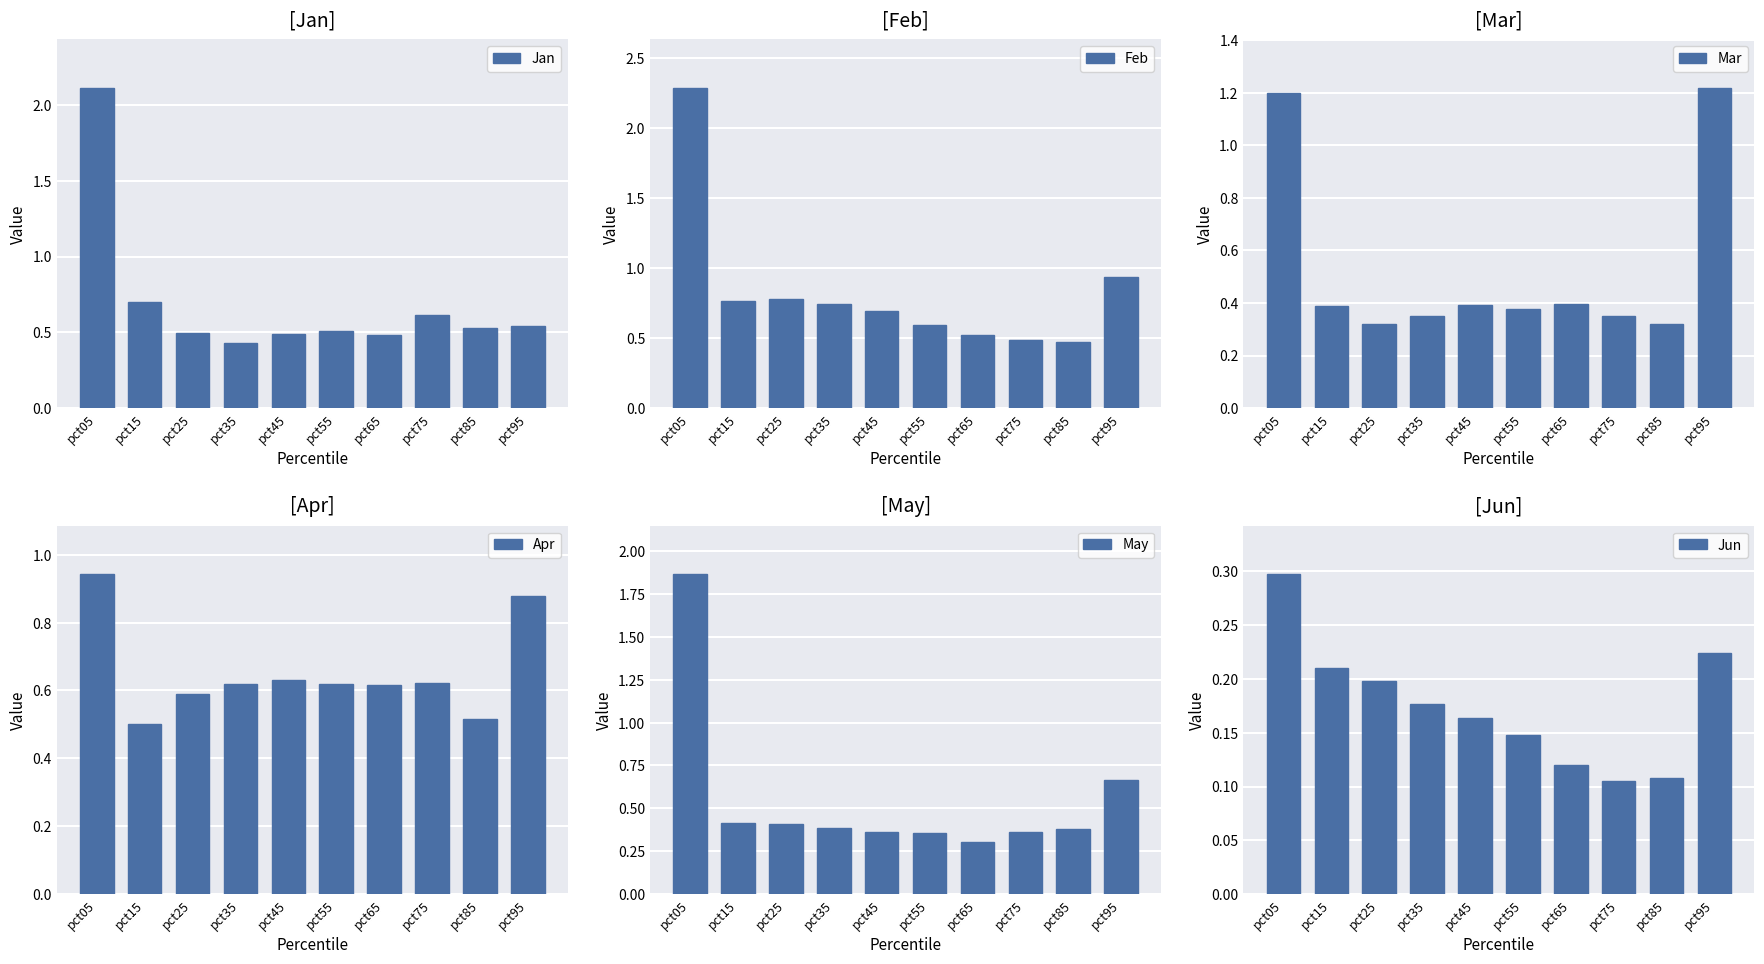

What are all the series names shown in the legend?

Jan, Feb, Mar, Apr, May, Jun